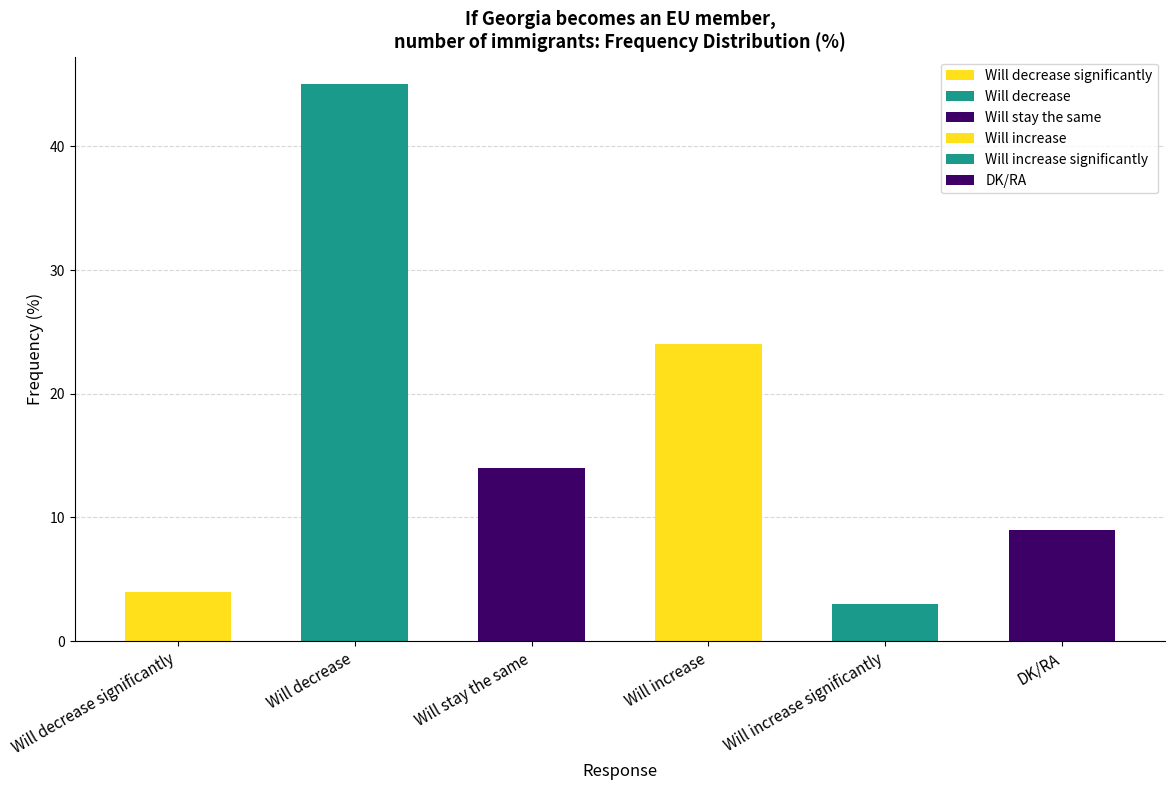

What position from the left is Will increase significantly?

5